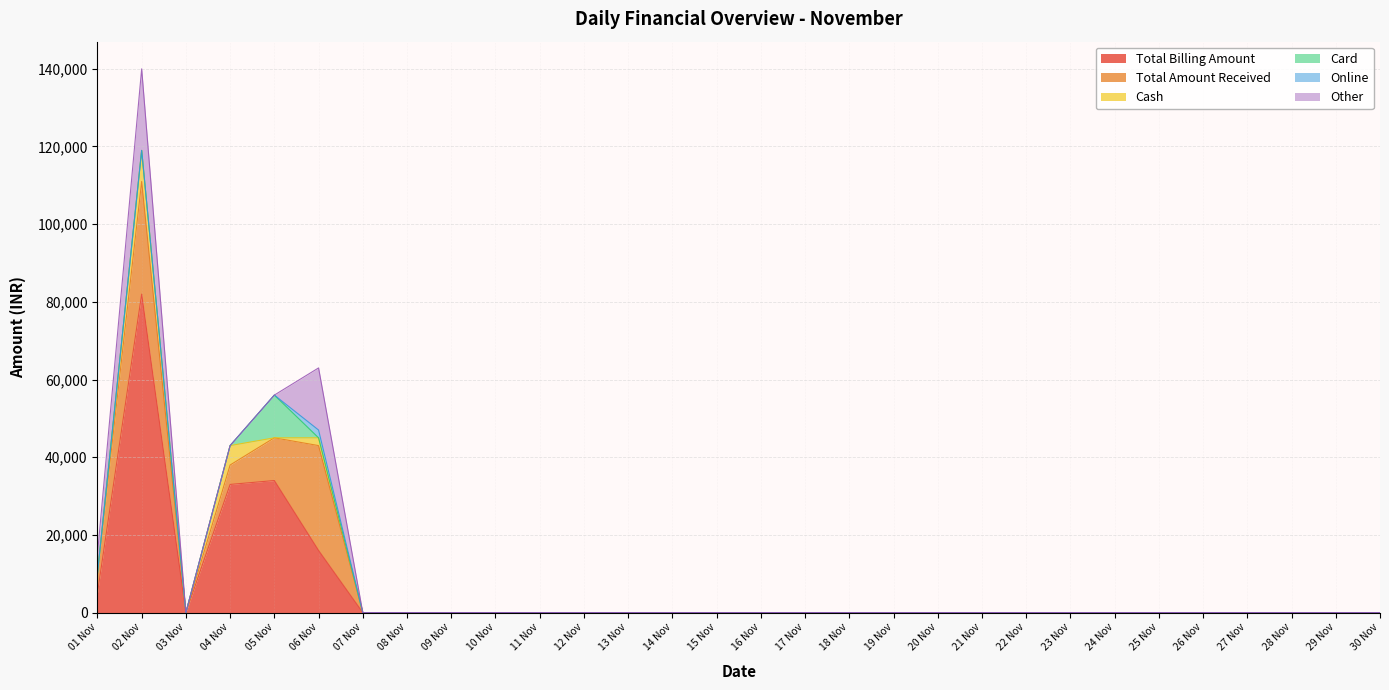

Reading right to left, transcribe all the data shown in this chart.

Total Billing Amount: 30 Nov=0	29 Nov=0	28 Nov=0	27 Nov=0	26 Nov=0	25 Nov=0	24 Nov=0	23 Nov=0	22 Nov=0	21 Nov=0	20 Nov=0	19 Nov=0	18 Nov=0	17 Nov=0	16 Nov=0	15 Nov=0	14 Nov=0	13 Nov=0	12 Nov=0	11 Nov=0	10 Nov=0	09 Nov=0	08 Nov=0	07 Nov=0	06 Nov=15998	05 Nov=33998	04 Nov=32995	03 Nov=0	02 Nov=81995	01 Nov=4999
Total Amount Received: 30 Nov=0	29 Nov=0	28 Nov=0	27 Nov=0	26 Nov=0	25 Nov=0	24 Nov=0	23 Nov=0	22 Nov=0	21 Nov=0	20 Nov=0	19 Nov=0	18 Nov=0	17 Nov=0	16 Nov=0	15 Nov=0	14 Nov=0	13 Nov=0	12 Nov=0	11 Nov=0	10 Nov=0	09 Nov=0	08 Nov=0	07 Nov=0	06 Nov=26996	05 Nov=10999	04 Nov=4999	03 Nov=0	02 Nov=28998	01 Nov=4999
Cash: 30 Nov=0	29 Nov=0	28 Nov=0	27 Nov=0	26 Nov=0	25 Nov=0	24 Nov=0	23 Nov=0	22 Nov=0	21 Nov=0	20 Nov=0	19 Nov=0	18 Nov=0	17 Nov=0	16 Nov=0	15 Nov=0	14 Nov=0	13 Nov=0	12 Nov=0	11 Nov=0	10 Nov=0	09 Nov=0	08 Nov=0	07 Nov=0	06 Nov=2000	05 Nov=0	04 Nov=4999	03 Nov=0	02 Nov=8000	01 Nov=0
Card: 30 Nov=0	29 Nov=0	28 Nov=0	27 Nov=0	26 Nov=0	25 Nov=0	24 Nov=0	23 Nov=0	22 Nov=0	21 Nov=0	20 Nov=0	19 Nov=0	18 Nov=0	17 Nov=0	16 Nov=0	15 Nov=0	14 Nov=0	13 Nov=0	12 Nov=0	11 Nov=0	10 Nov=0	09 Nov=0	08 Nov=0	07 Nov=0	06 Nov=0	05 Nov=10999	04 Nov=0	03 Nov=0	02 Nov=0	01 Nov=0
Online: 30 Nov=0	29 Nov=0	28 Nov=0	27 Nov=0	26 Nov=0	25 Nov=0	24 Nov=0	23 Nov=0	22 Nov=0	21 Nov=0	20 Nov=0	19 Nov=0	18 Nov=0	17 Nov=0	16 Nov=0	15 Nov=0	14 Nov=0	13 Nov=0	12 Nov=0	11 Nov=0	10 Nov=0	09 Nov=0	08 Nov=0	07 Nov=0	06 Nov=1999	05 Nov=0	04 Nov=0	03 Nov=0	02 Nov=0	01 Nov=0
Other: 30 Nov=0	29 Nov=0	28 Nov=0	27 Nov=0	26 Nov=0	25 Nov=0	24 Nov=0	23 Nov=0	22 Nov=0	21 Nov=0	20 Nov=0	19 Nov=0	18 Nov=0	17 Nov=0	16 Nov=0	15 Nov=0	14 Nov=0	13 Nov=0	12 Nov=0	11 Nov=0	10 Nov=0	09 Nov=0	08 Nov=0	07 Nov=0	06 Nov=15998	05 Nov=0	04 Nov=0	03 Nov=0	02 Nov=20998	01 Nov=4999